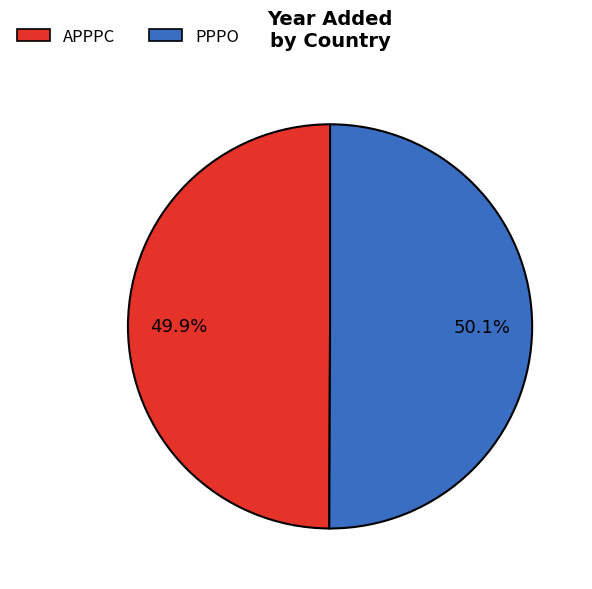

The PPPO slice represents 50% of the pie. True or false?

True